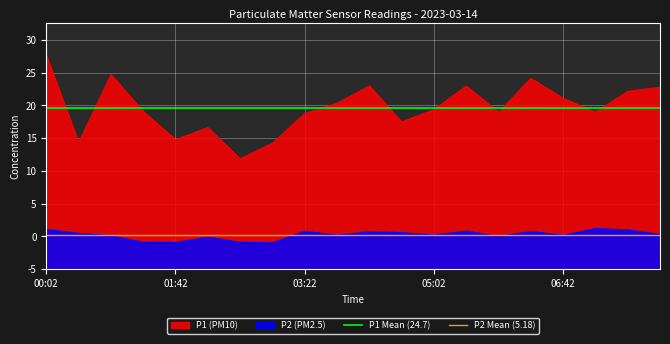

How many lines are shown in the chart?

2